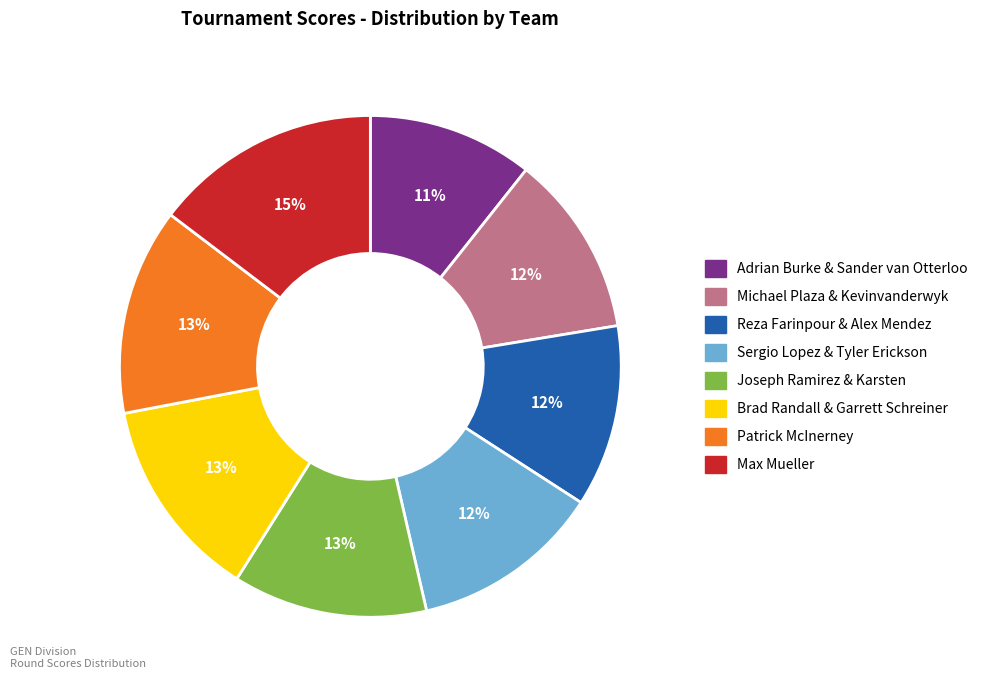

What is the largest slice in the pie chart?

Max Mueller